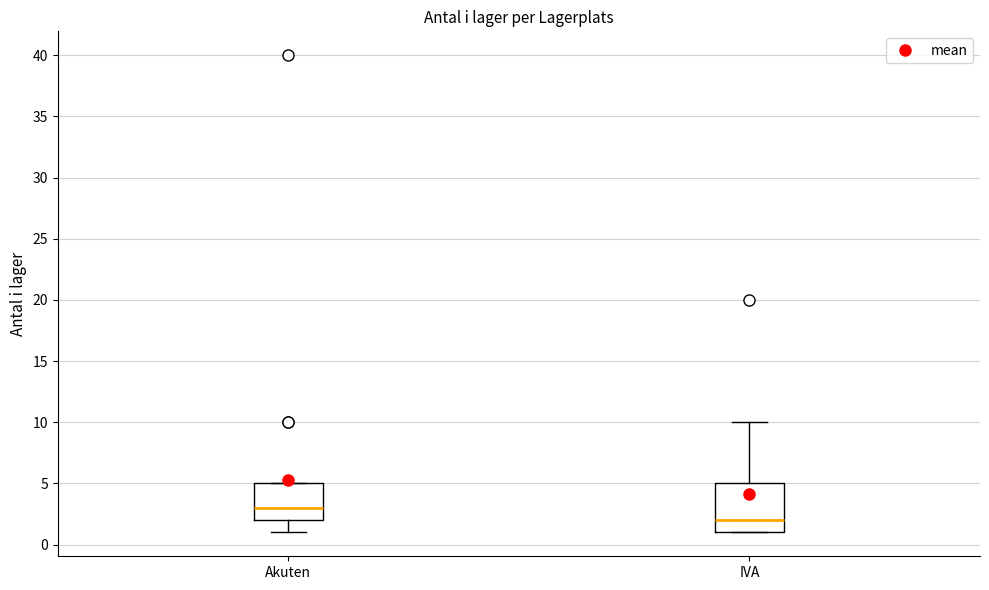

Where is the upper edge of the box for IVA on the y-axis? The values are not printed on the chart, so give them approximately, as read against the axis.

5